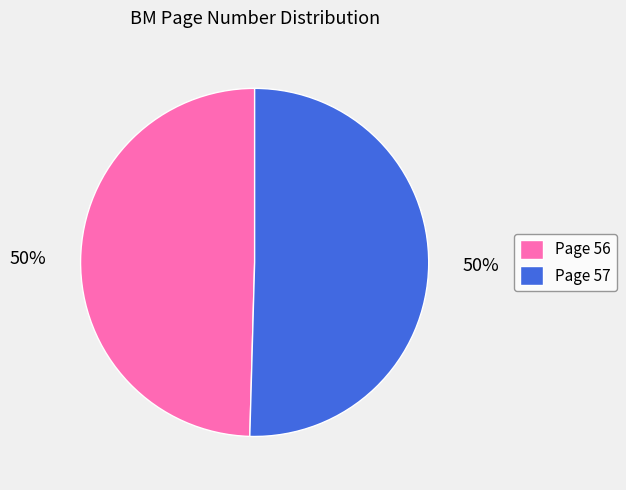

Do Page 57 and Page 56 together represent more than half of the pie?

Yes